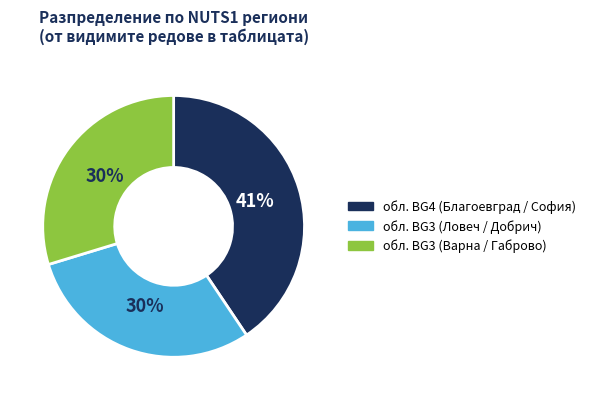

To the nearest percent, what is the difference between the largest and smallest slice percentages?

11%